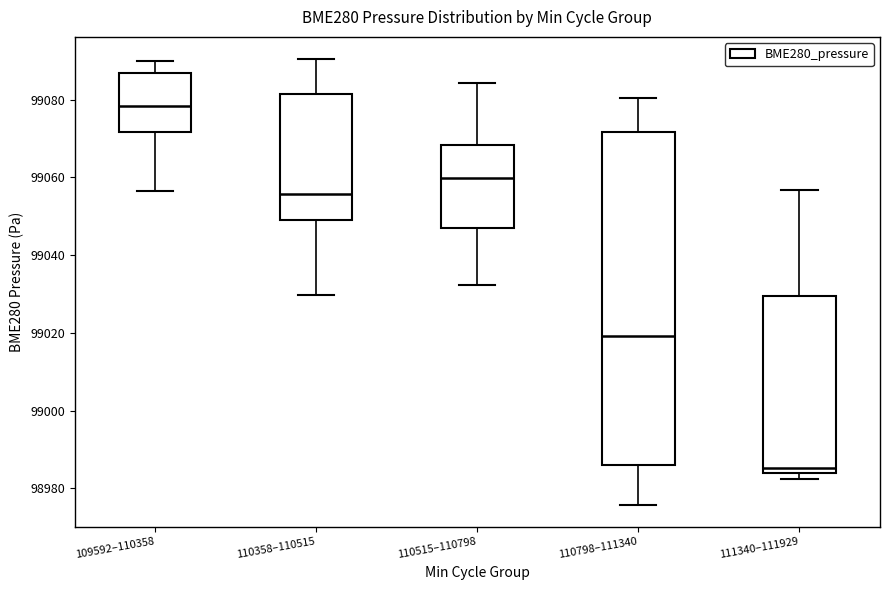

Which box's median line is the lowest?

111340–111929